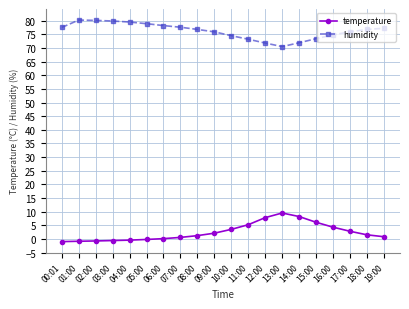

What is the average value of the temperature series?

2.5